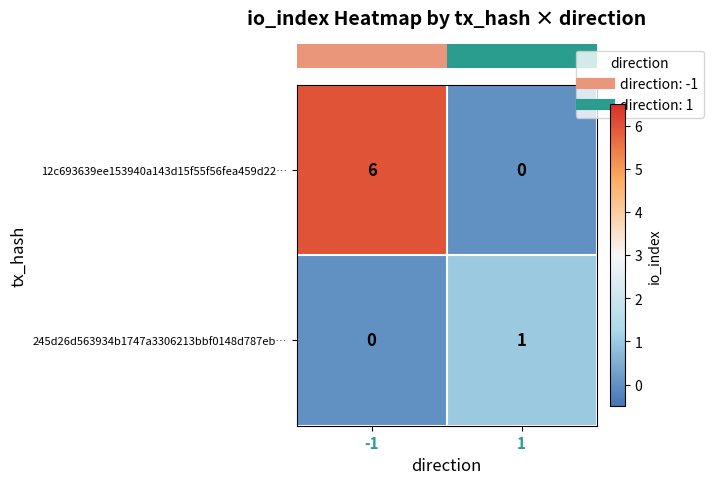

How many values in 245d26d563934b1747a3306213bbf0148d787eb… are above zero?

1